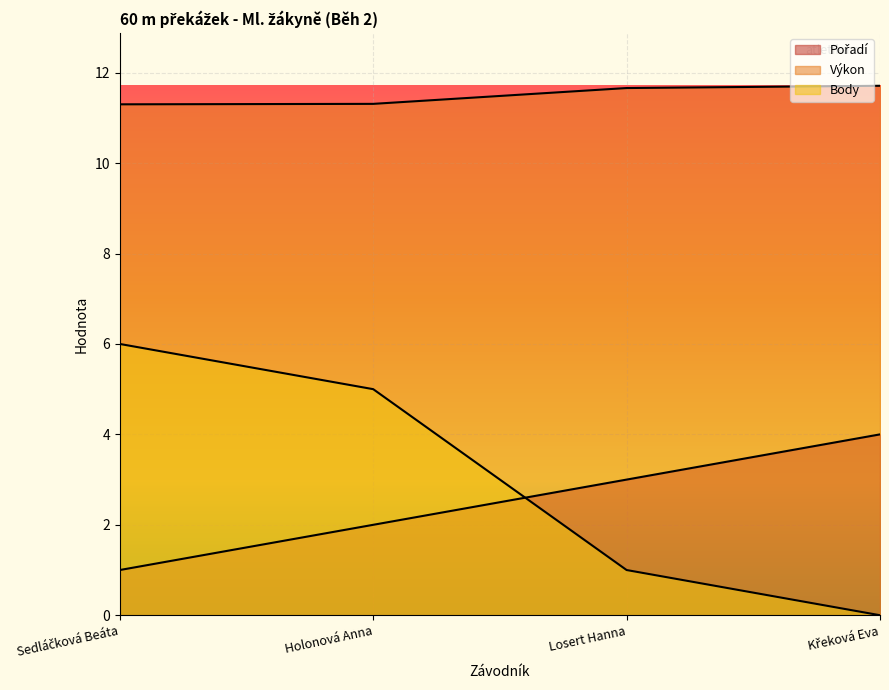

Which series has the largest range (max minus min)?

Body